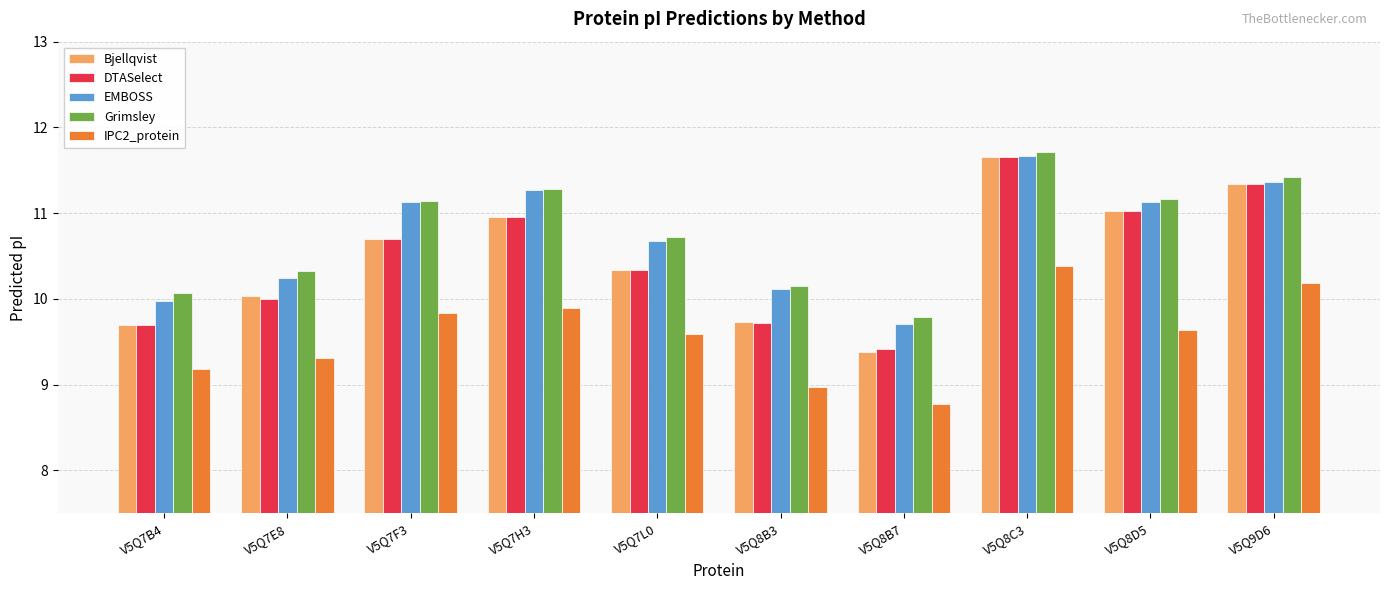

What is the minimum value shown in the chart?

8.8